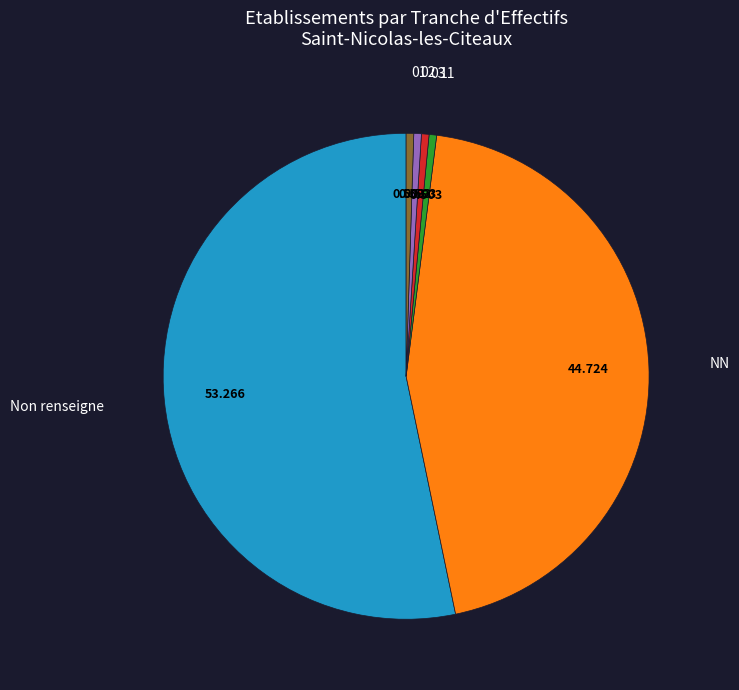

Which slice represents more than half of the pie?

Non renseigne